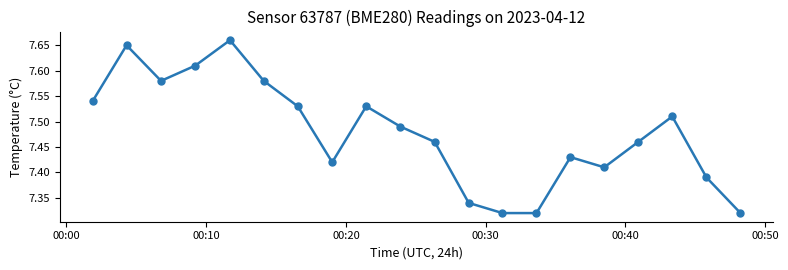

What is the difference between the second highest and second lowest values?

0.3